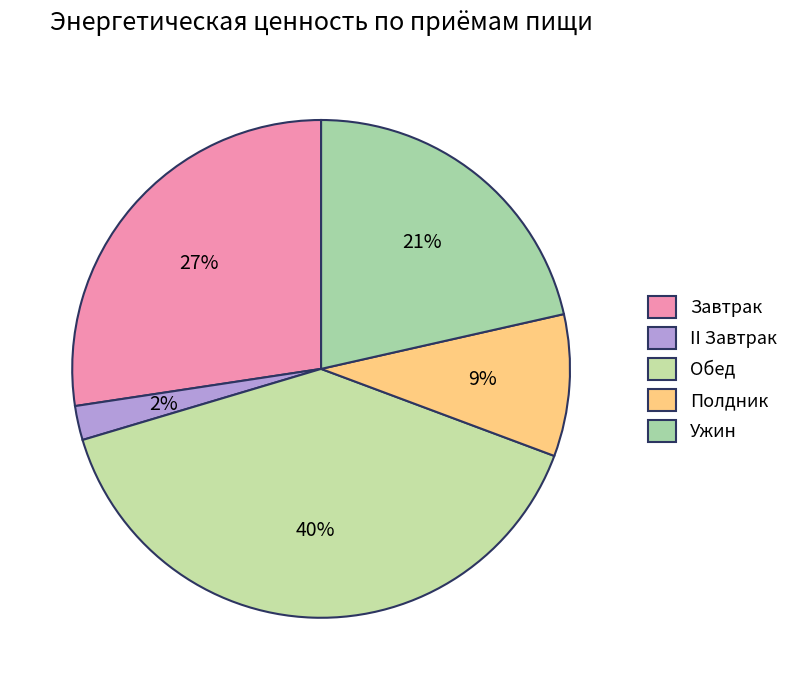

To the nearest percent, what percentage of the pie is Полдник?

9%